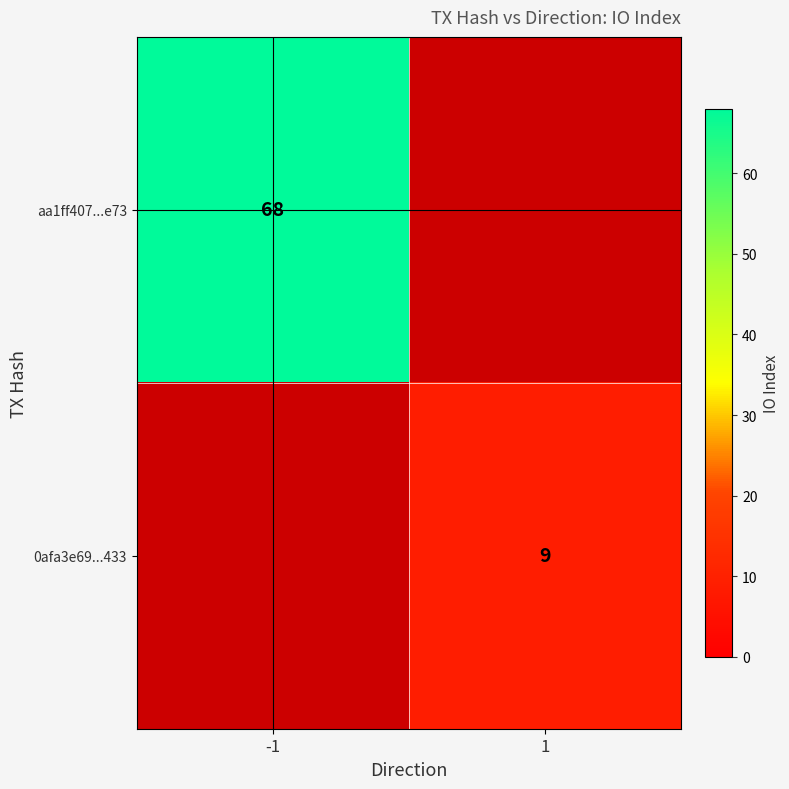

The value of 0afa3e69...433 at 1 is 2. True or false?

False